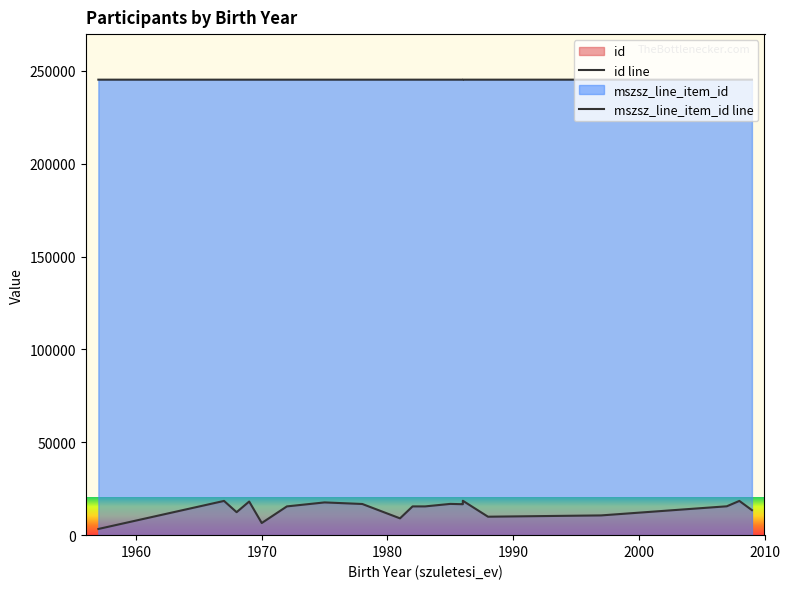

True or false: mszsz_line_item_id and id cross at least once.

False